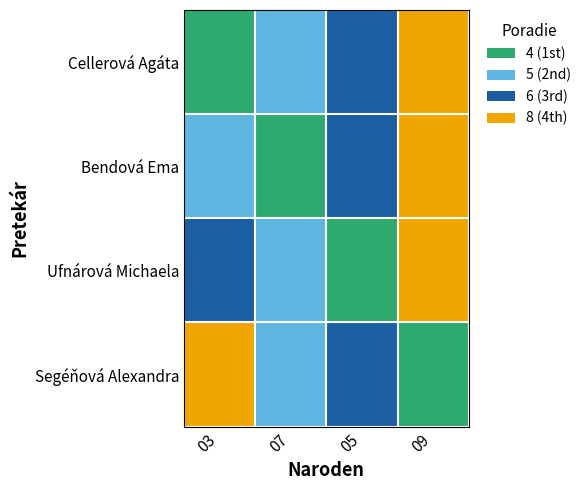

Between 03 and 05, which is larger?

05